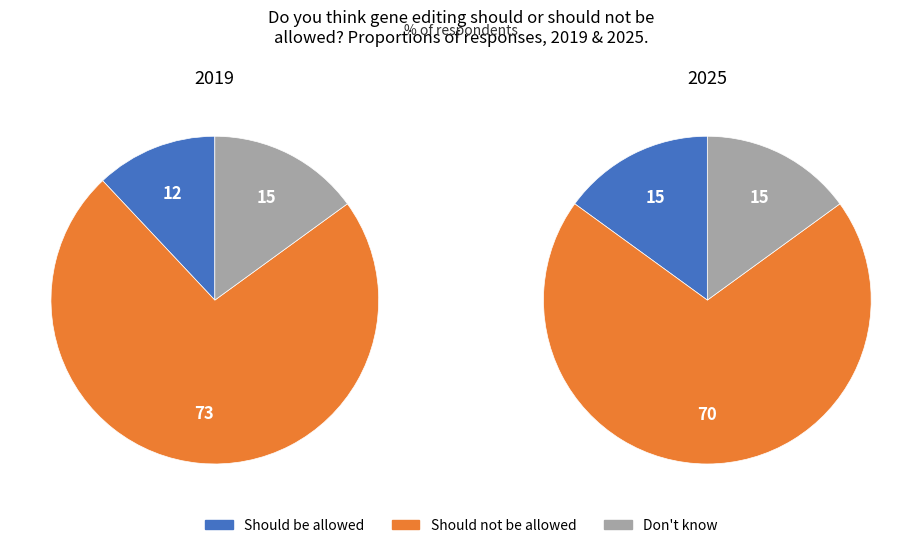

Which series has the widest spread of values?

values_2019